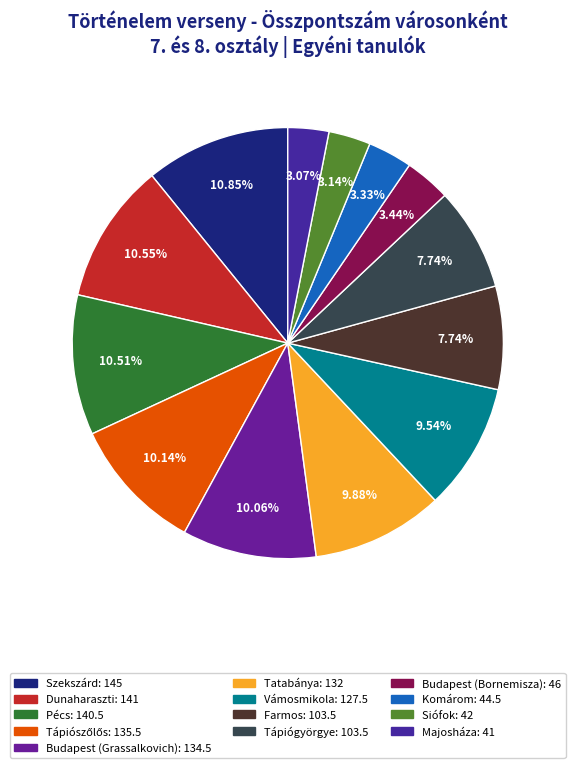

How many slices are in this pie chart?

13